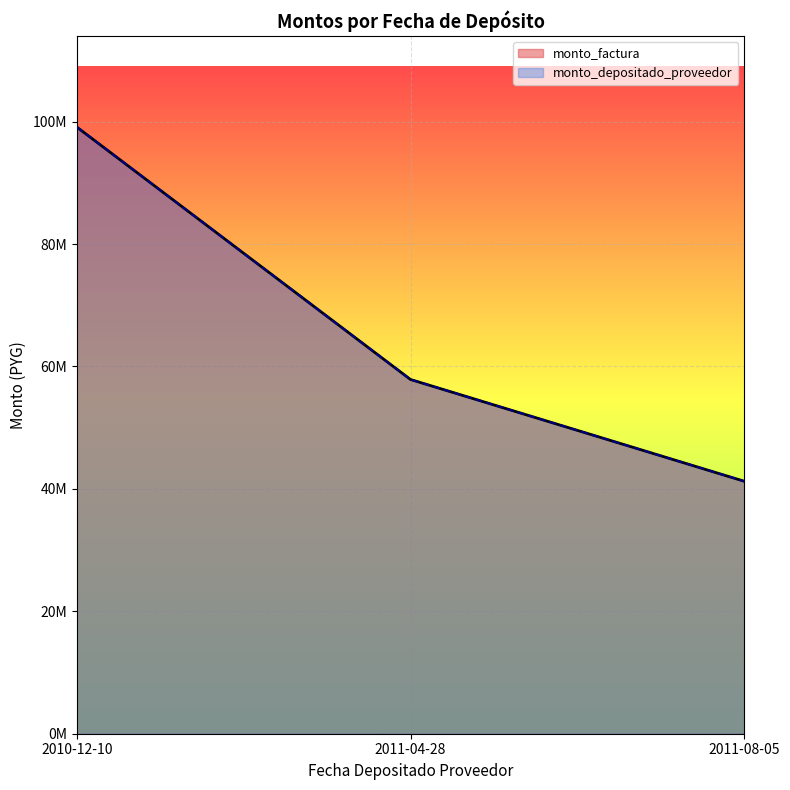

At 2011-04-28, list the series in order from largest to smallest.

monto_factura, monto_depositado_proveedor